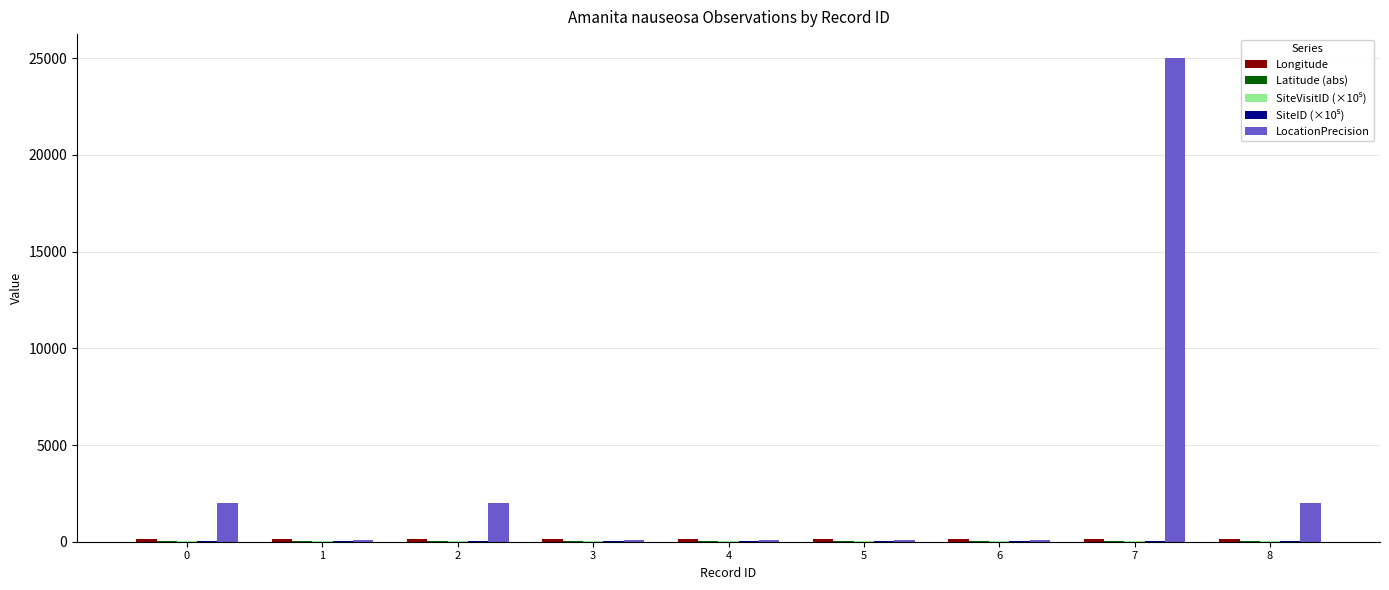

How many groups of bars are there?

9